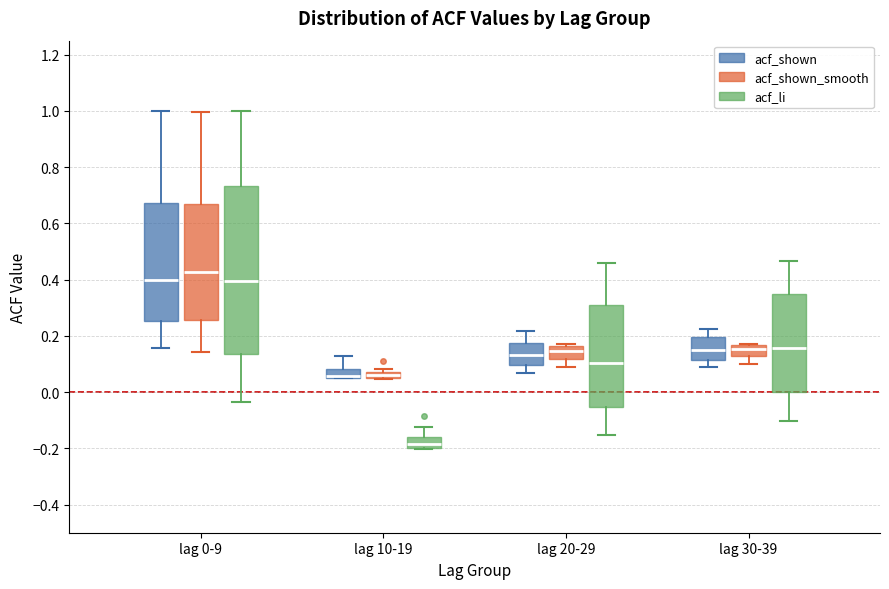

Which box's median line is the lowest?

lag 10-19 (acf_li)